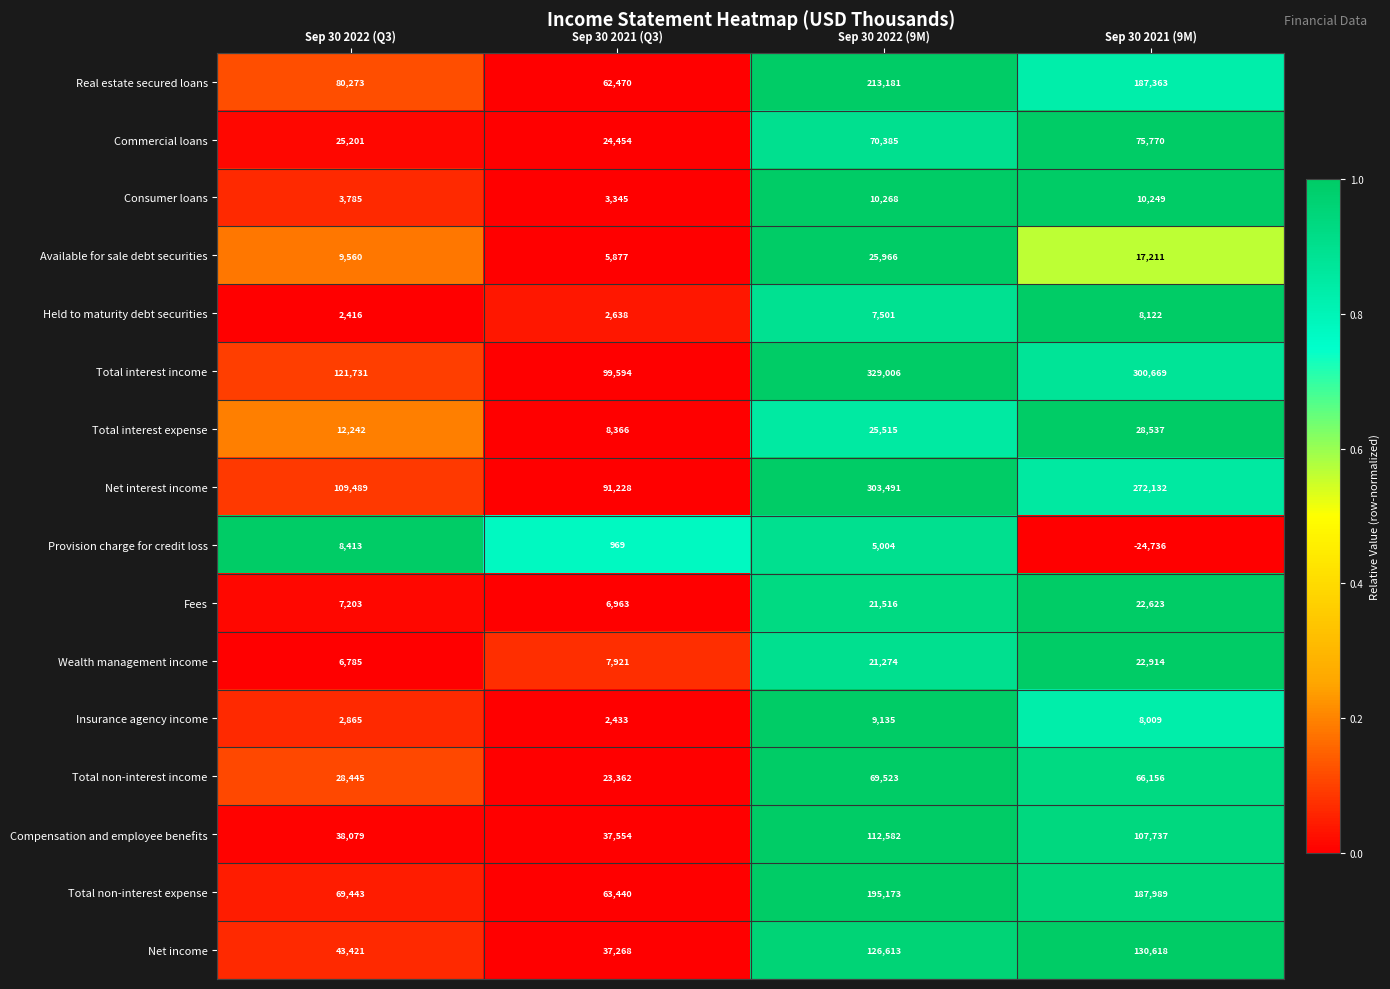

What is the difference between the second highest and second lowest values in the Compensation and employee benefits series?

69658